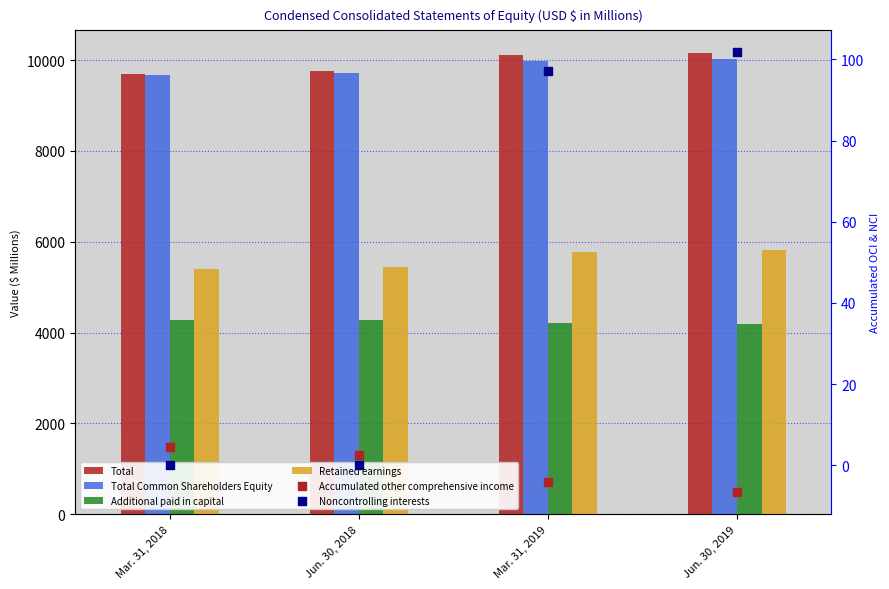

At how many categories does at least one series exceed 7974?

4